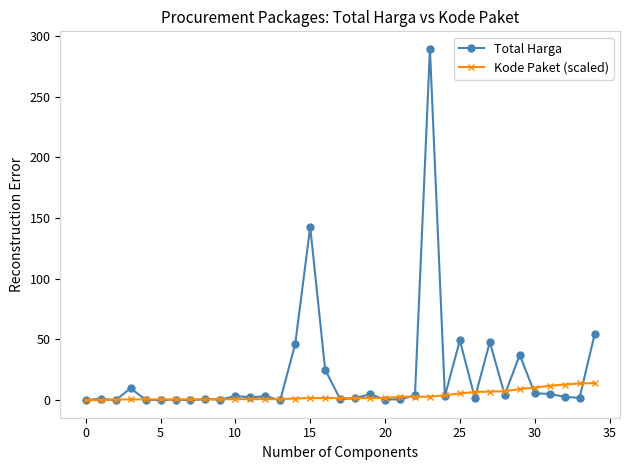

What are all the series names shown in the legend?

Total Harga, Kode Paket (scaled)